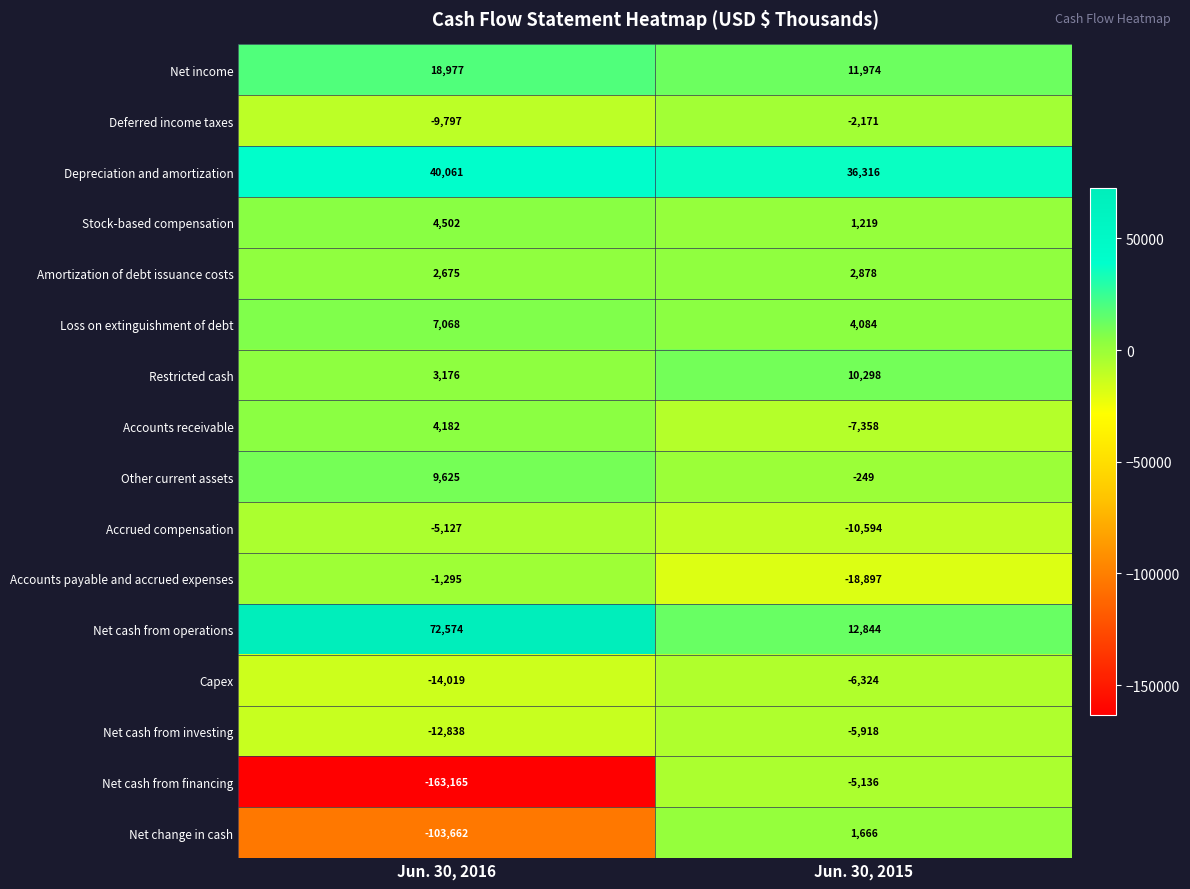

What is the difference between the Depreciation and amortization values at Jun. 30, 2016 and Jun. 30, 2015?

3745